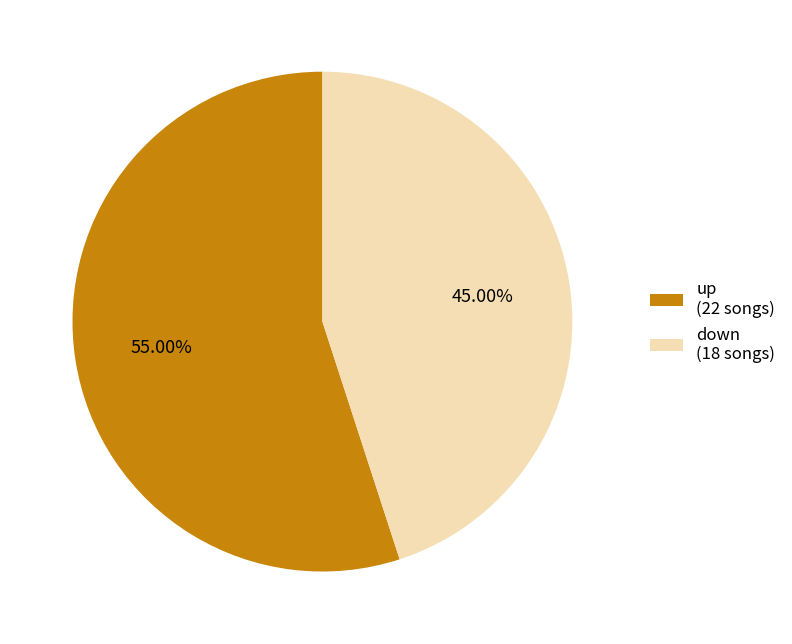

Which slice is the smallest?

down